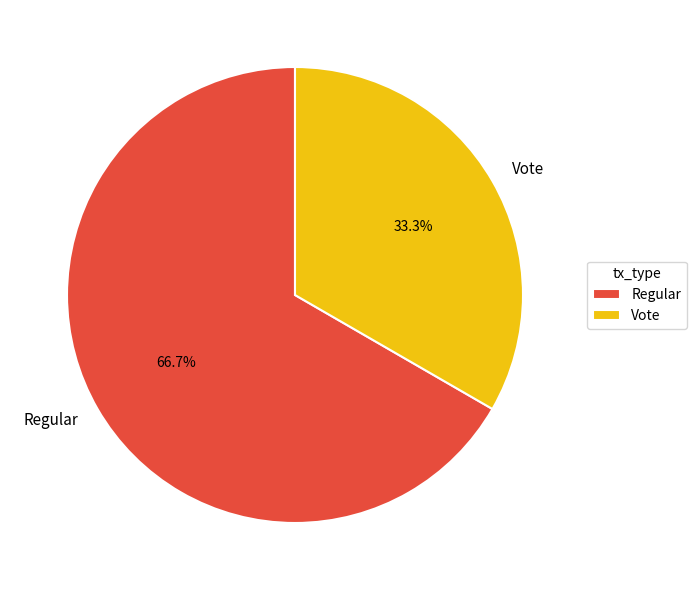

What percentage is NOT represented by Regular?

33.3%